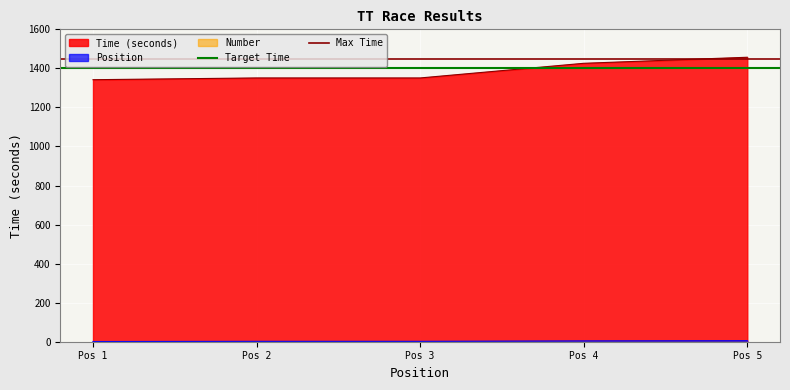

The value of Max Time at Pos 1 is 353. True or false?

False